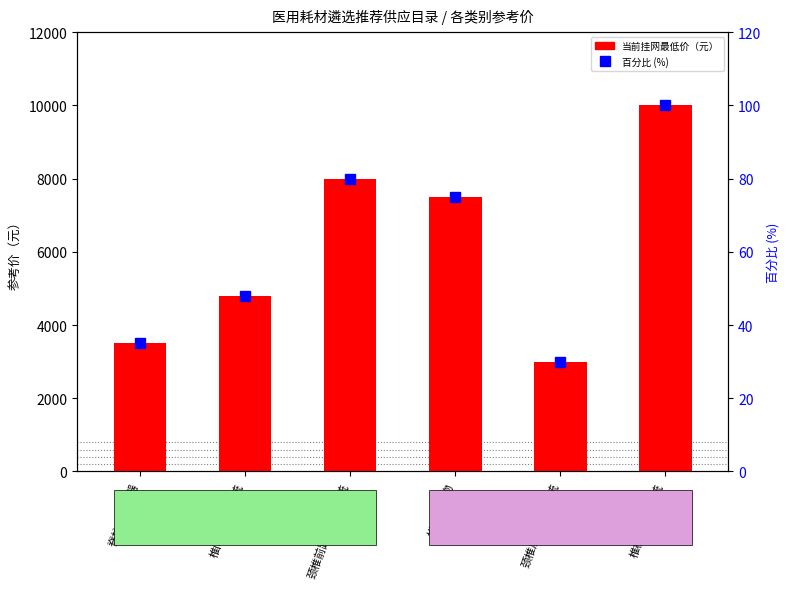

True or false: 当前挂网最低价（元） has a value of 11994 at 颈椎前路固定板系统.

False